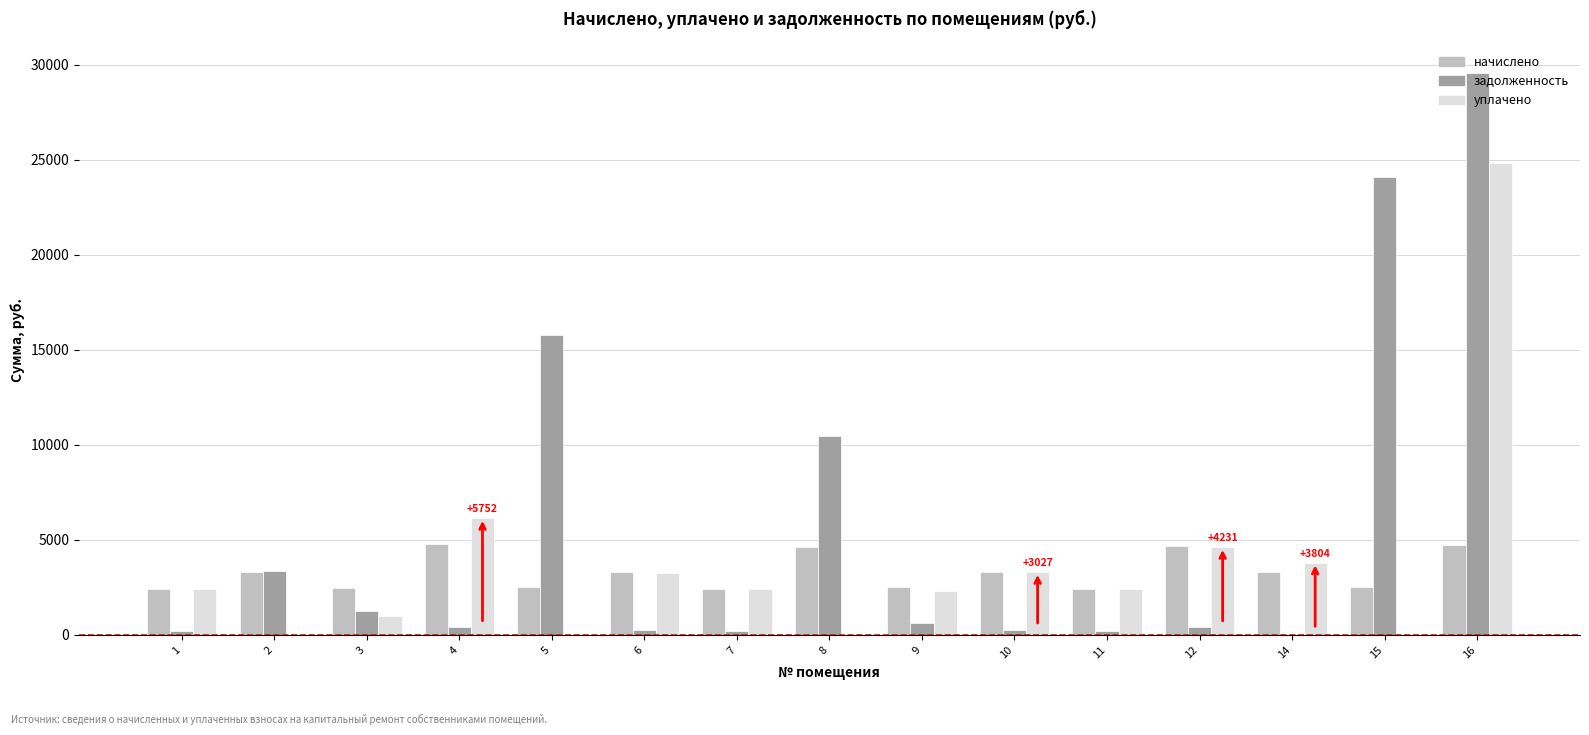

Is the value of задолженность at 7 greater than the value of начислено at 8?

No